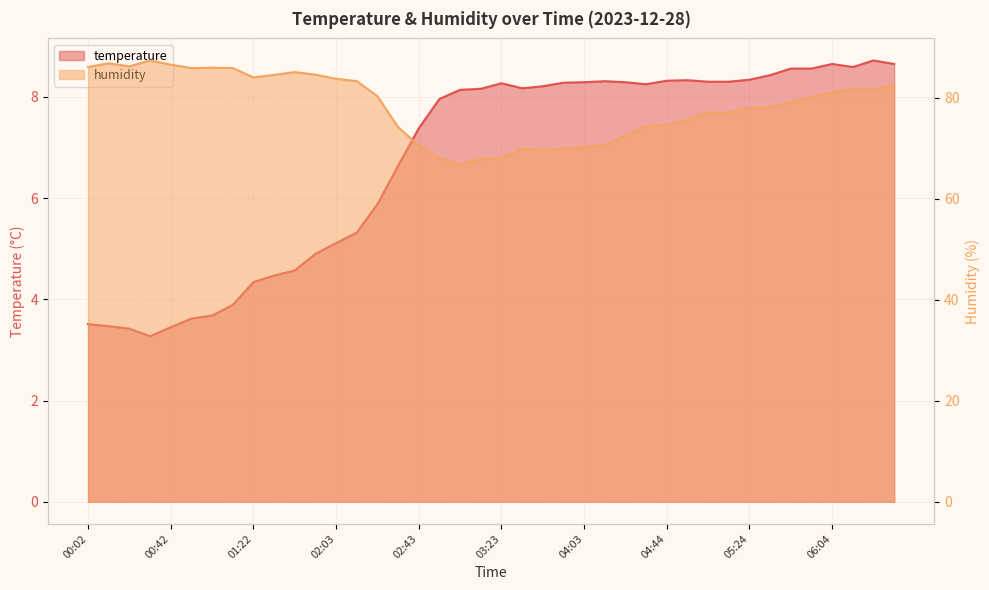

List the series in order of their peak value, highest first.

humidity, temperature